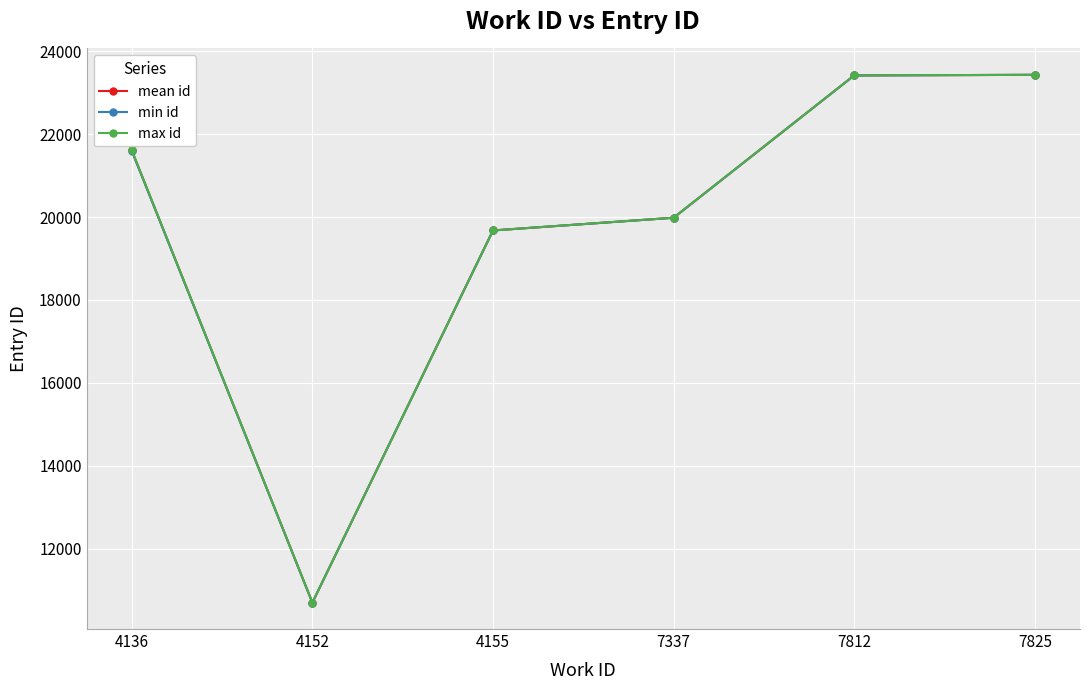

How many series are shown in this chart?

3